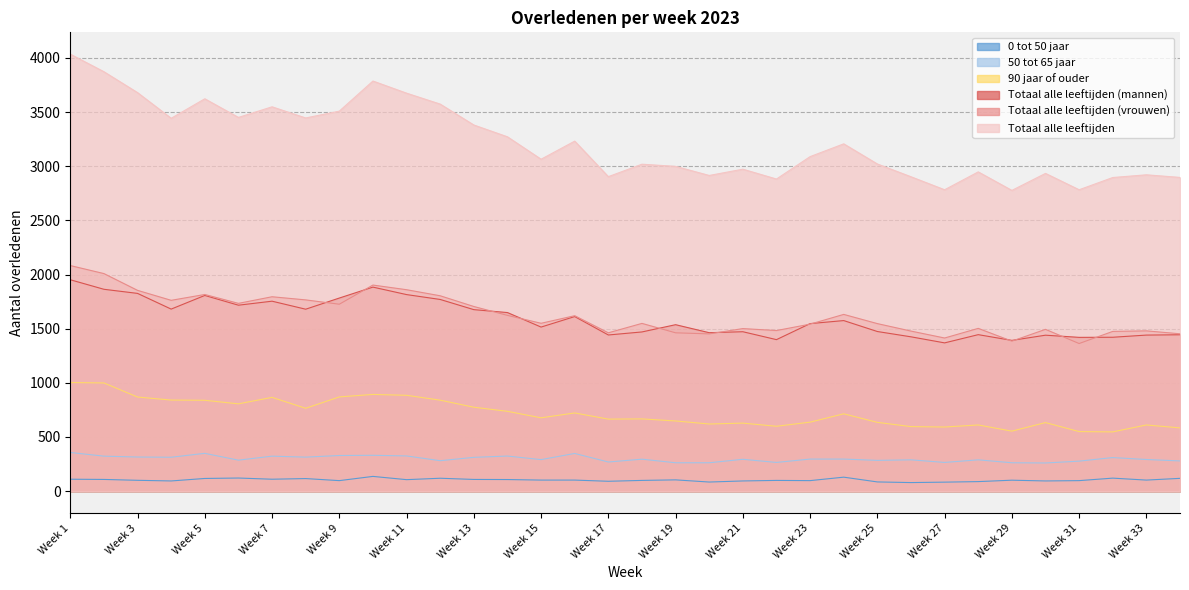

What is the sum of the 90 jaar of ouder values at Week 31 and Week 2?

1549